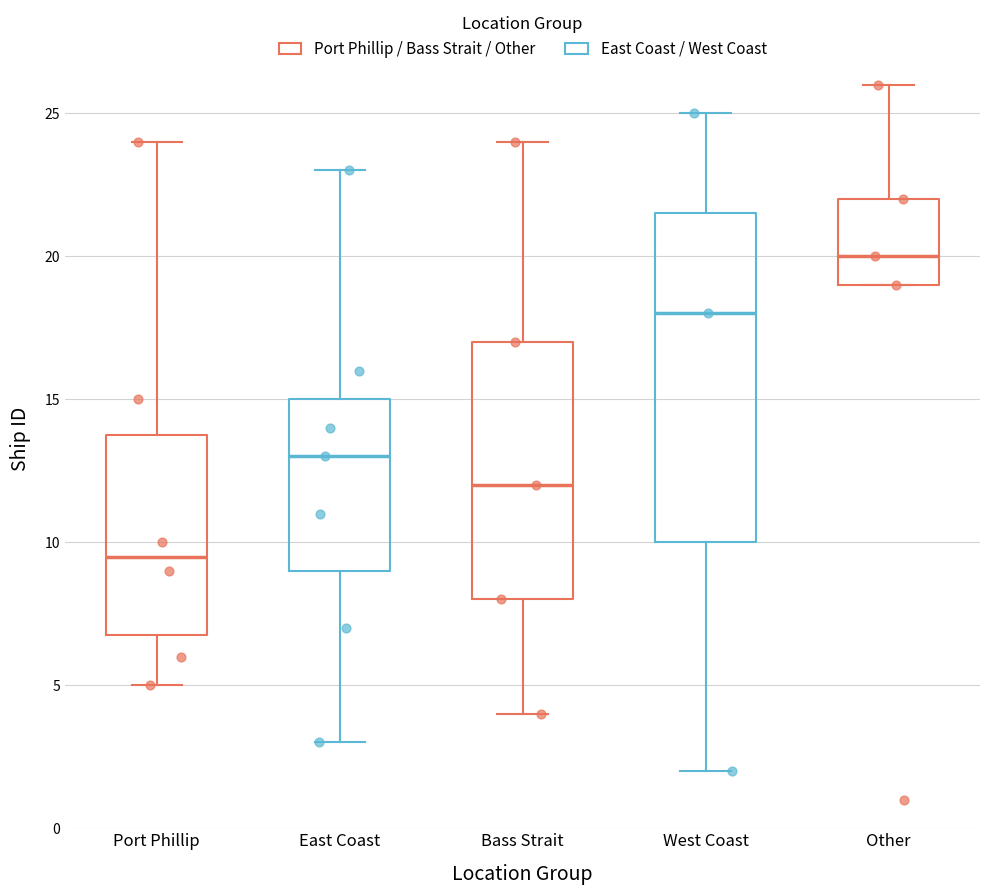

Reading left to right, transcribe this box plot: for each box, give where its median line is, the range the box spans, and where its two whiskers end, as read against the y-axis. The values are not printed on the chart, so give them approximately, as read against the axis.

Port Phillip: median 9.5, box 7.0 to 14.0, whiskers 5.0 to 24.0
East Coast: median 13.0, box 9.0 to 15.0, whiskers 3.0 to 23.0
Bass Strait: median 12.0, box 8.0 to 17.0, whiskers 4.0 to 24.0
West Coast: median 18.0, box 10.0 to 21.5, whiskers 2.0 to 25.0
Other: median 20.0, box 19.0 to 22.0, whiskers 19.0 to 26.0